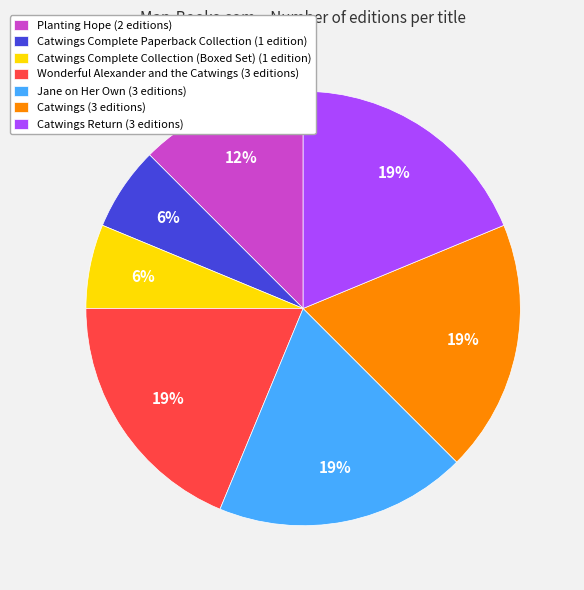

Does any single category account for the majority?

No